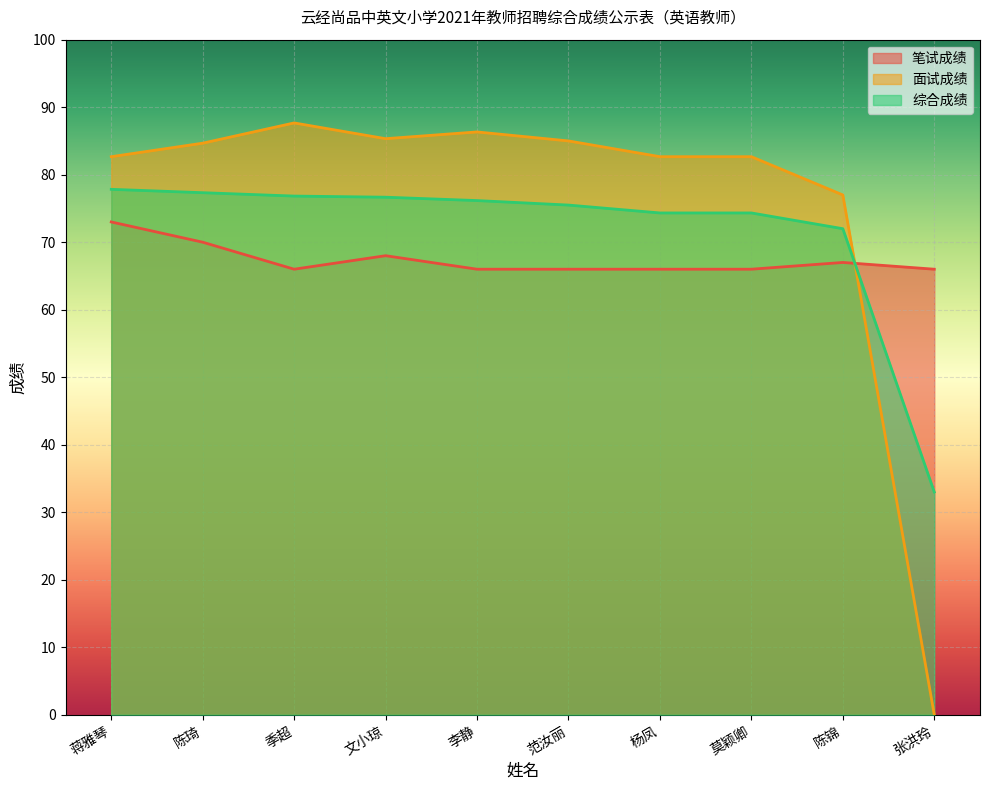

Which category has the highest value across all series?

季超